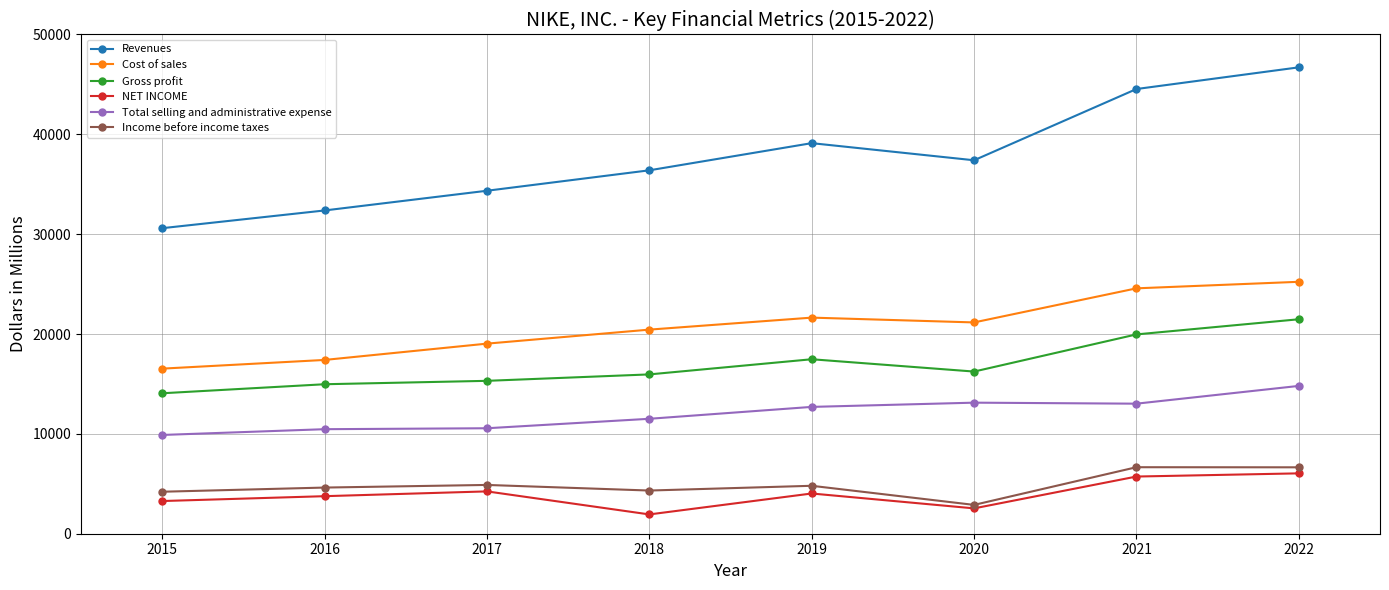

What is the highest value of the Cost of sales series?

25231